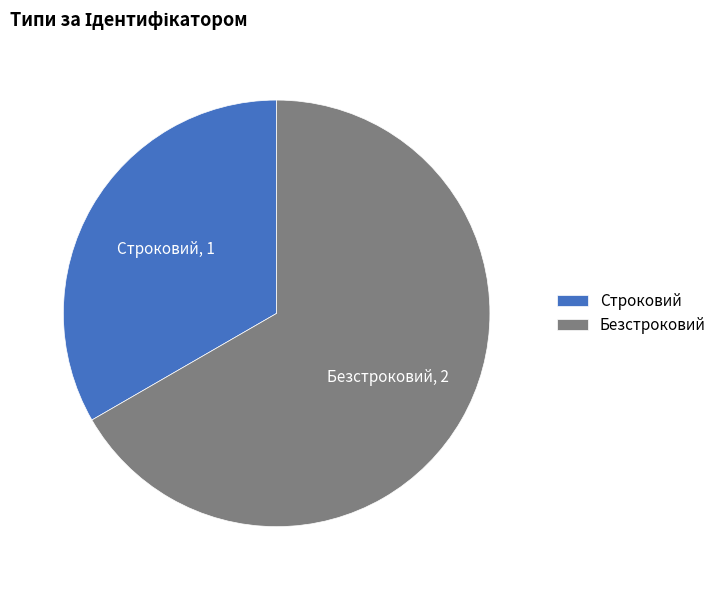

Between Строковий and Безстроковий, which is larger?

Безстроковий